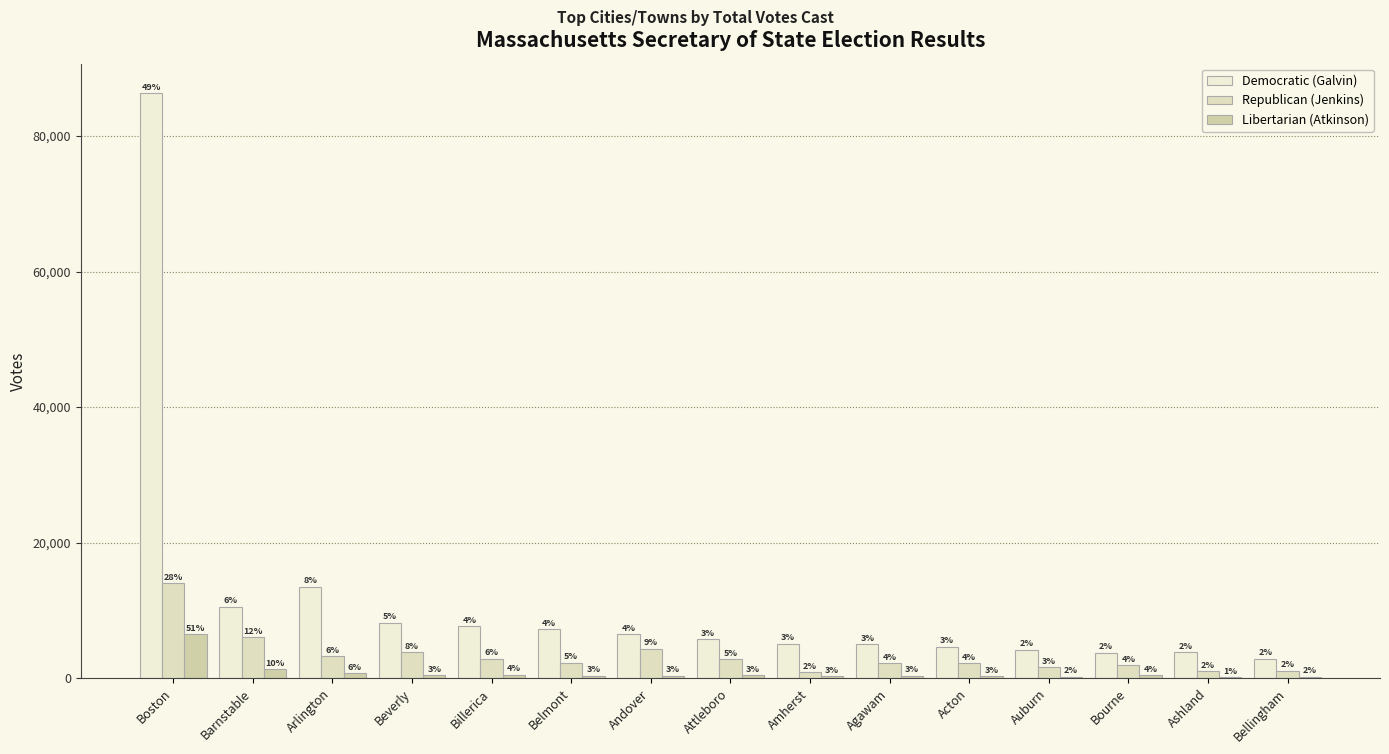

How many groups of bars are there?

15